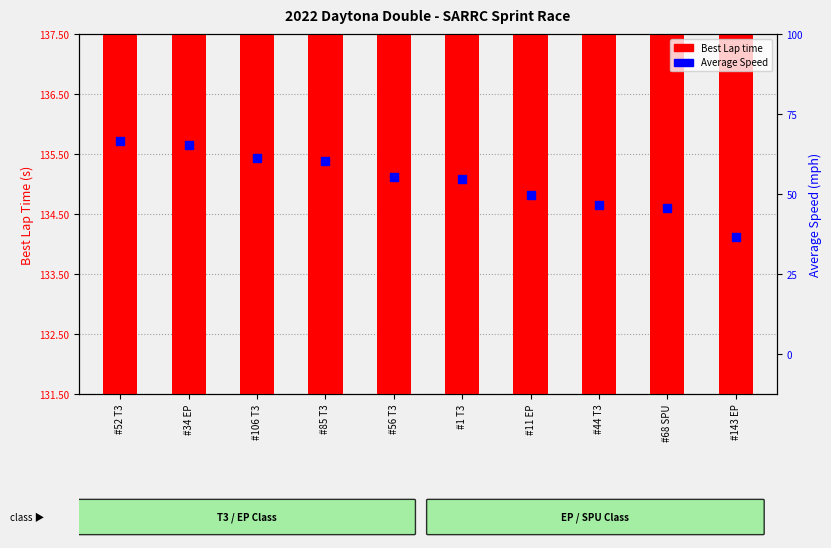

Which series has the largest total across all categories?

Best Lap time